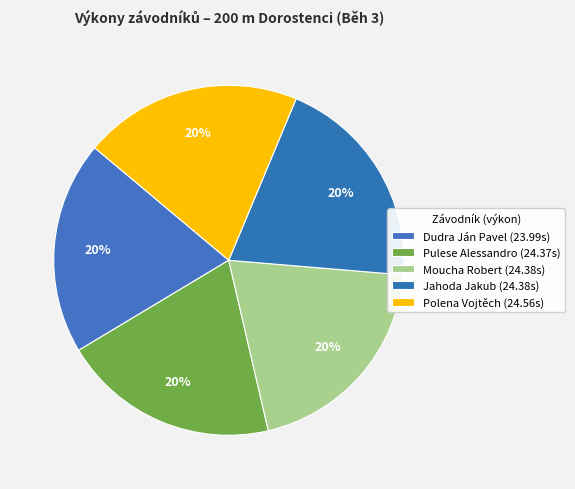

How many segments does this pie chart have?

5